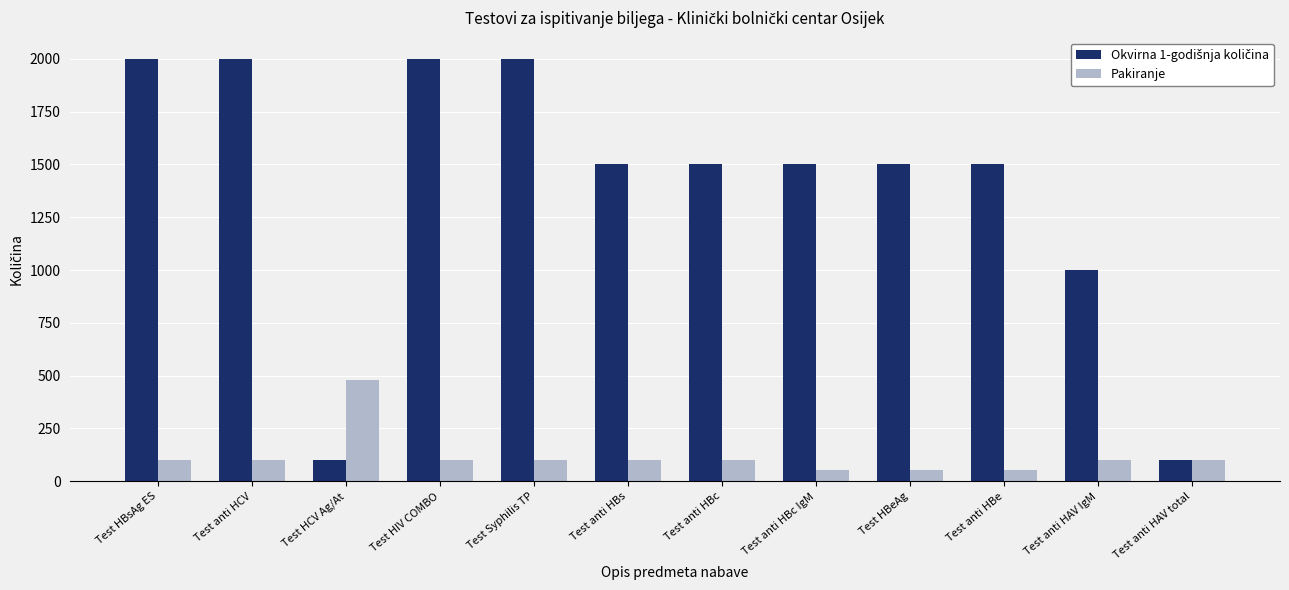

What is the minimum value shown in the chart?

52